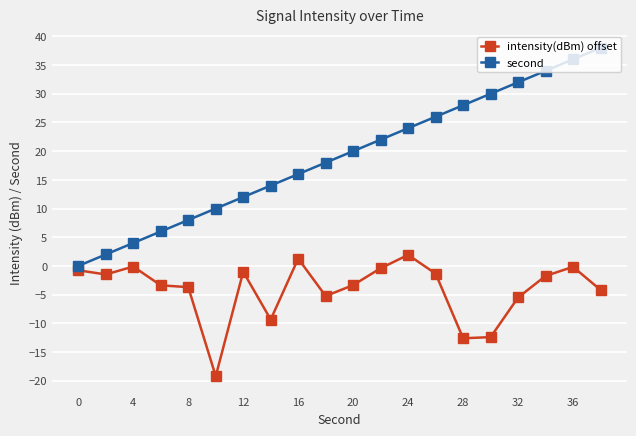

What is the value of the intensity(dBm) offset point at the 4th from the left?

-3.4